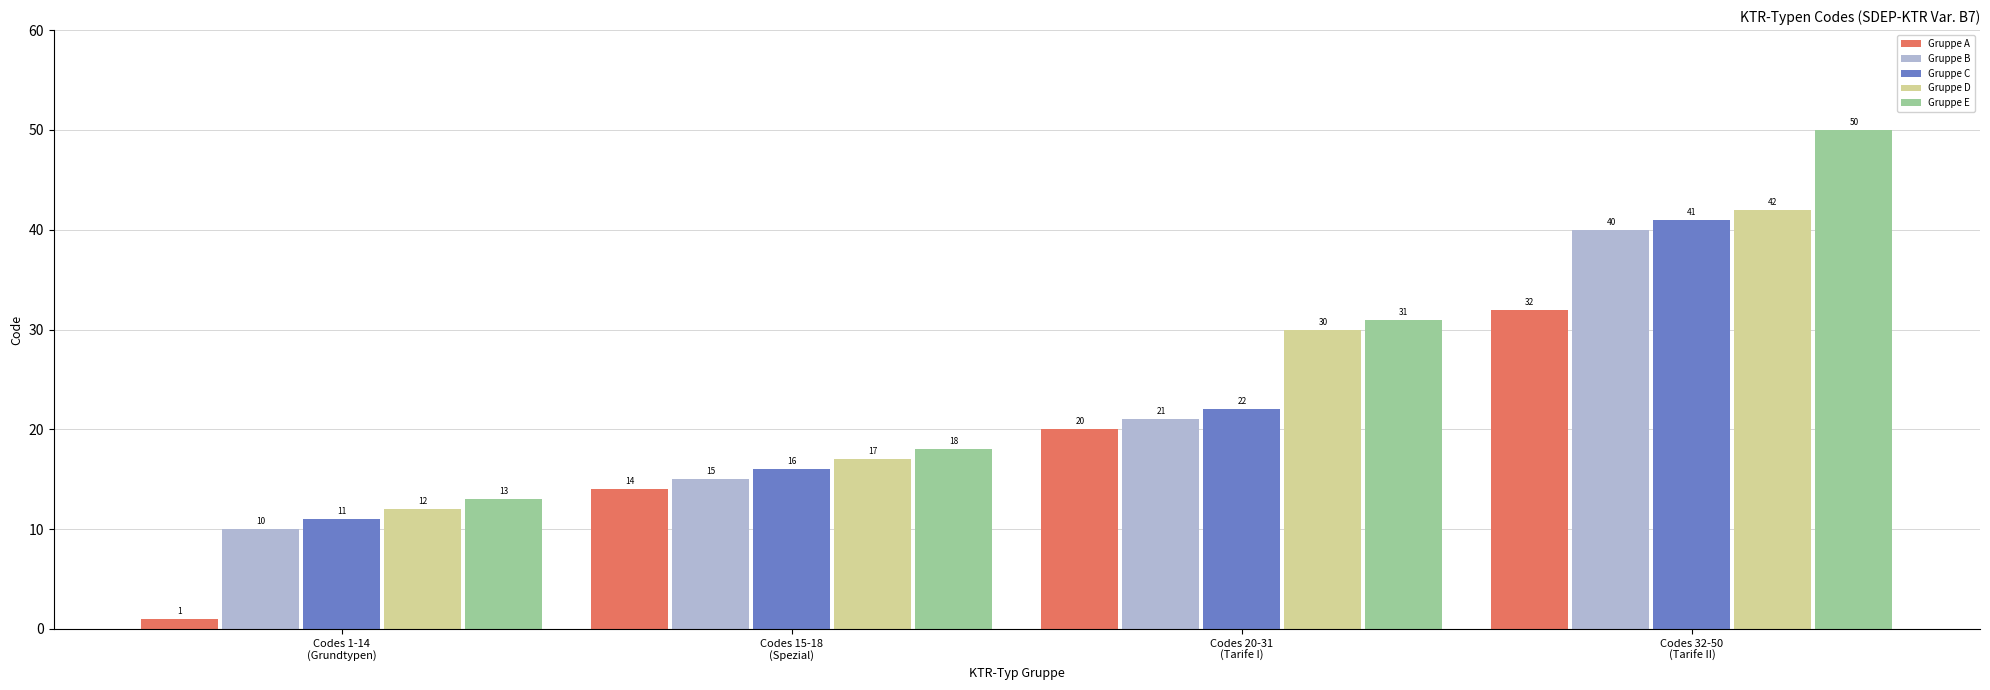

How many data points does each series have?

4